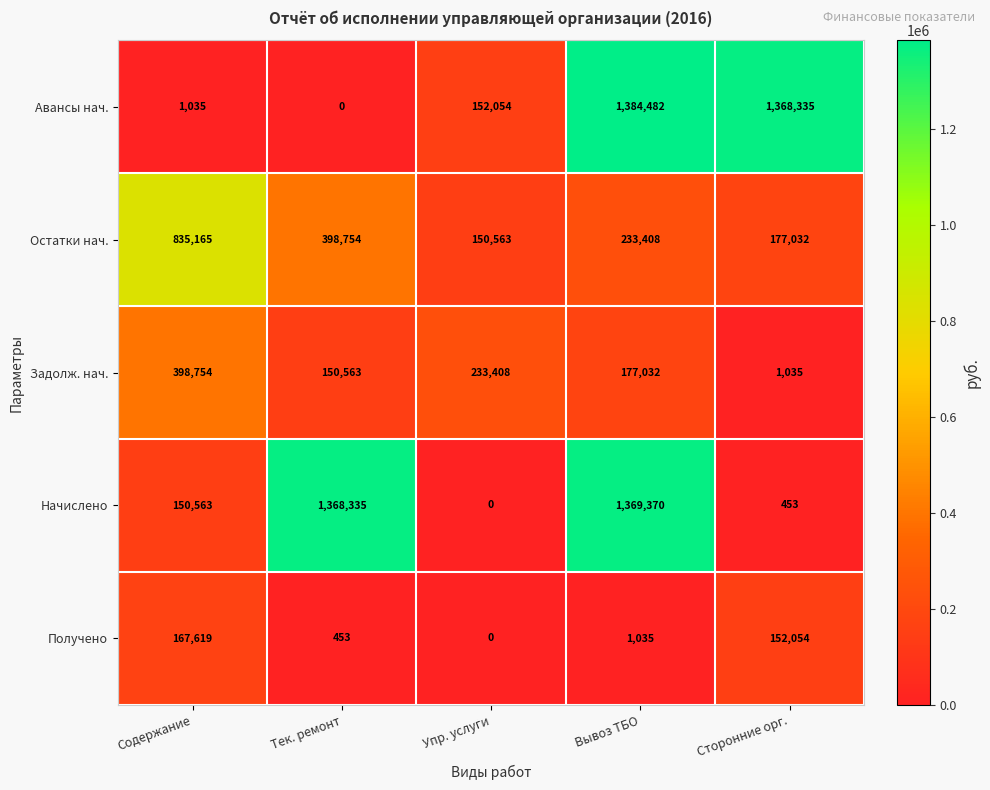

Reading right to left, transcribe all the data shown in this chart.

Авансы нач.: Сторонние орг.=1368335	Вывоз ТБО=1384482	Упр. услуги=152054	Тек. ремонт=0	Содержание=1035
Остатки нач.: Сторонние орг.=177032	Вывоз ТБО=233408	Упр. услуги=150563	Тек. ремонт=398754	Содержание=835165
Задолж. нач.: Сторонние орг.=1035	Вывоз ТБО=177032	Упр. услуги=233408	Тек. ремонт=150563	Содержание=398754
Начислено: Сторонние орг.=453	Вывоз ТБО=1369370	Упр. услуги=0	Тек. ремонт=1368335	Содержание=150563
Получено: Сторонние орг.=152054	Вывоз ТБО=1035	Упр. услуги=0	Тек. ремонт=453	Содержание=167619